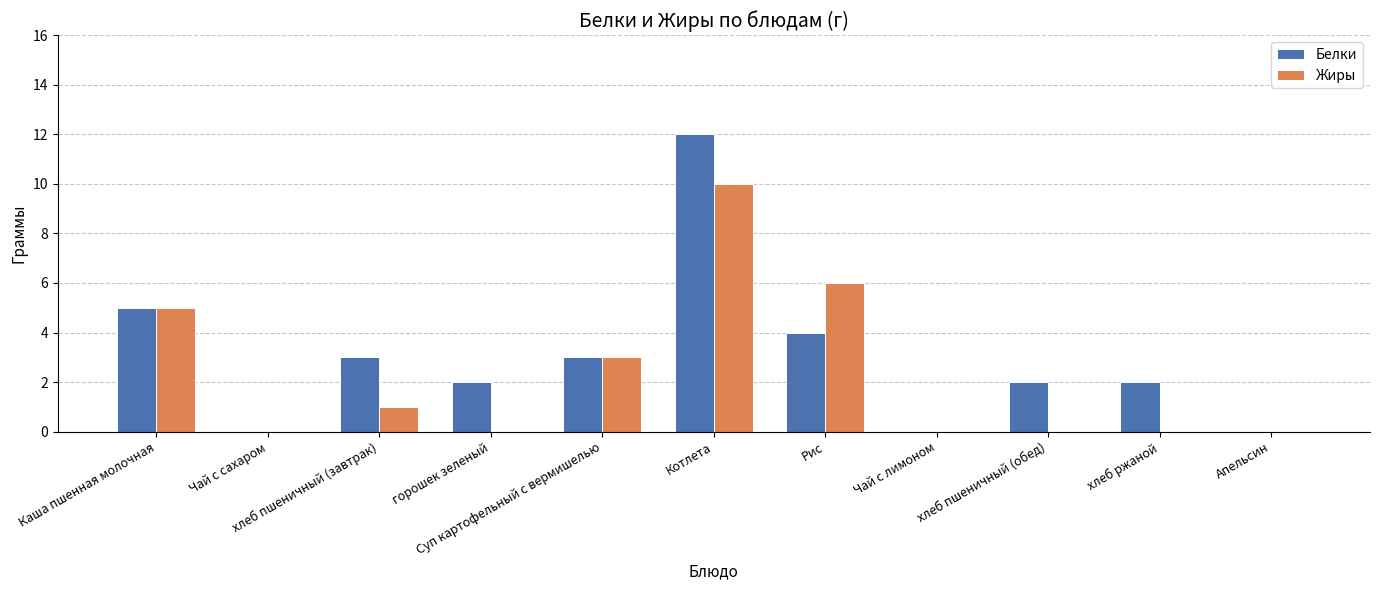

What is the sum of all Жиры values?

25